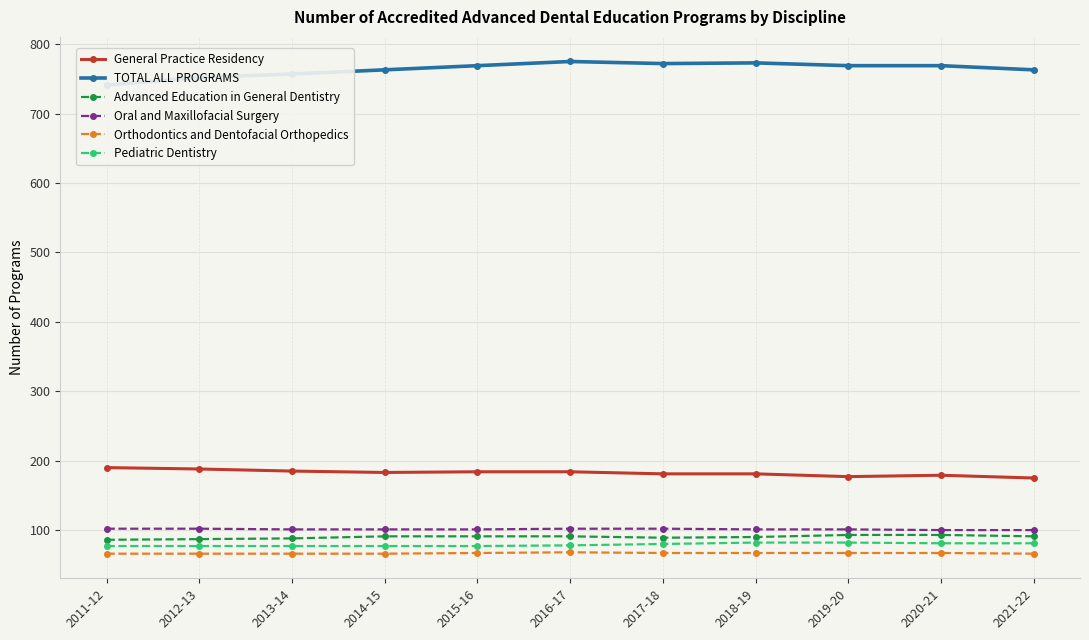

Reading left to right, what are all the values shown in this chart?

General Practice Residency: 2011-12=190	2012-13=188	2013-14=185	2014-15=183	2015-16=184	2016-17=184	2017-18=181	2018-19=181	2019-20=177	2020-21=179	2021-22=175
TOTAL ALL PROGRAMS: 2011-12=741	2012-13=752	2013-14=757	2014-15=763	2015-16=769	2016-17=775	2017-18=772	2018-19=773	2019-20=769	2020-21=769	2021-22=763
Advanced Education in General Dentistry: 2011-12=86	2012-13=87	2013-14=88	2014-15=91	2015-16=91	2016-17=91	2017-18=89	2018-19=90	2019-20=93	2020-21=93	2021-22=91
Oral and Maxillofacial Surgery: 2011-12=102	2012-13=102	2013-14=101	2014-15=101	2015-16=101	2016-17=102	2017-18=102	2018-19=101	2019-20=101	2020-21=100	2021-22=100
Orthodontics and Dentofacial Orthopedics: 2011-12=66	2012-13=66	2013-14=66	2014-15=66	2015-16=67	2016-17=68	2017-18=67	2018-19=67	2019-20=67	2020-21=67	2021-22=66
Pediatric Dentistry: 2011-12=77	2012-13=77	2013-14=77	2014-15=77	2015-16=77	2016-17=78	2017-18=80	2018-19=82	2019-20=82	2020-21=81	2021-22=81